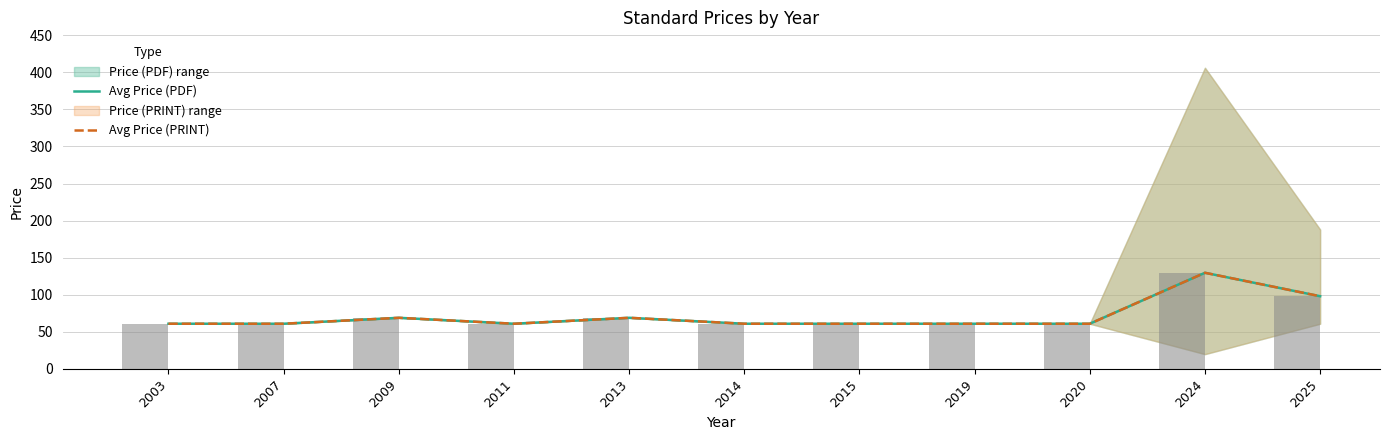

What is the greatest value displayed?

129.7